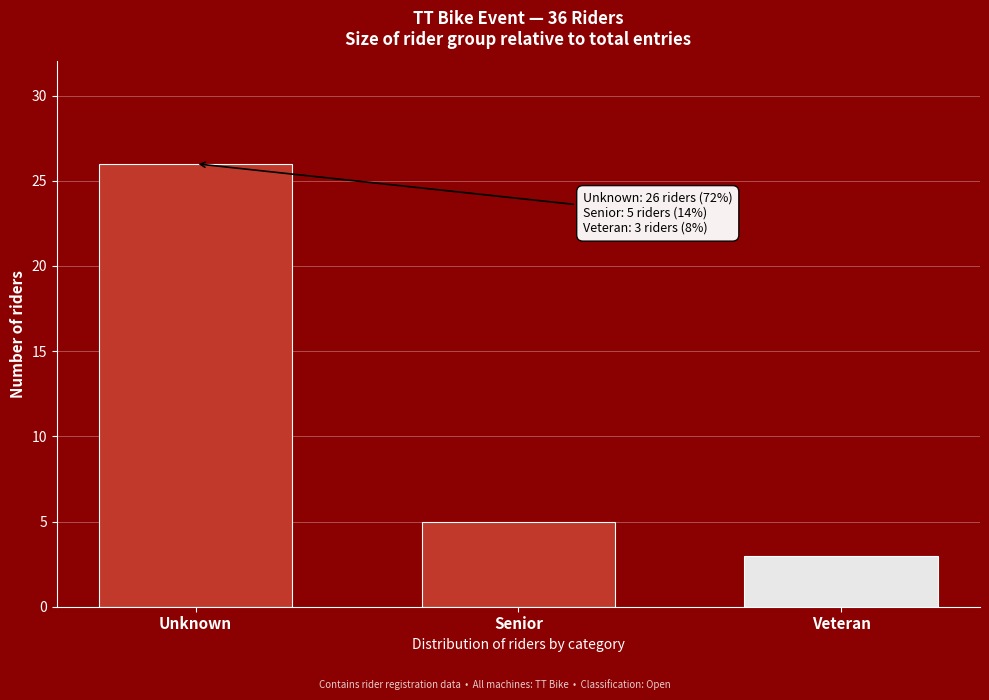

Reading left to right, transcribe all the data shown in this chart.

Unknown=26	Senior=5	Veteran=3